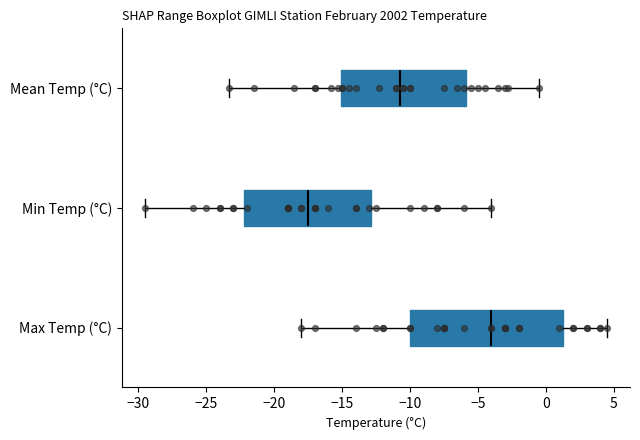

Which box has the furthest to the right median line?

Max Temp (°C)